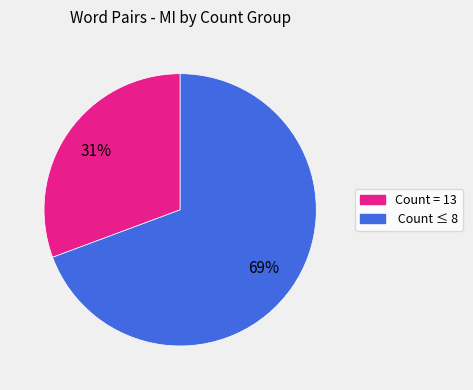

To the nearest percent, what is the average slice percentage?

50%